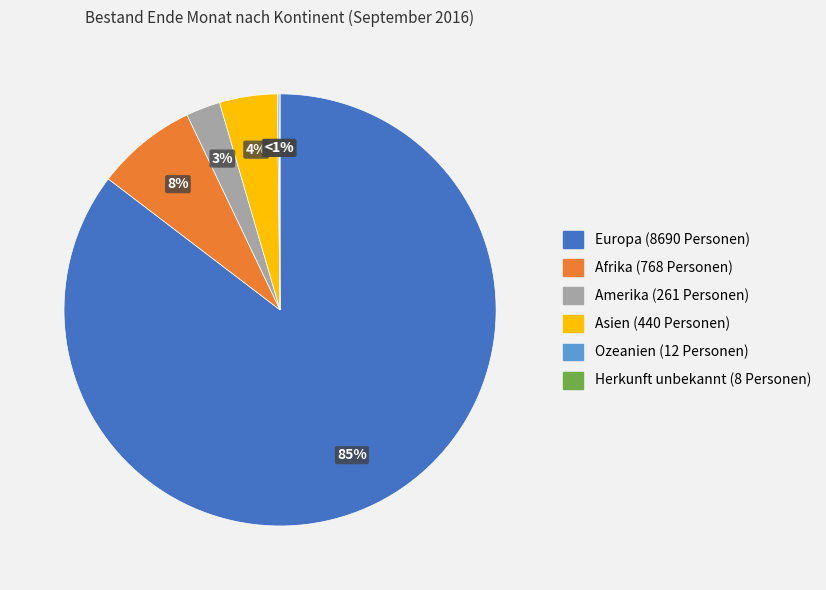

Which has a higher value, Asien or Europa?

Europa